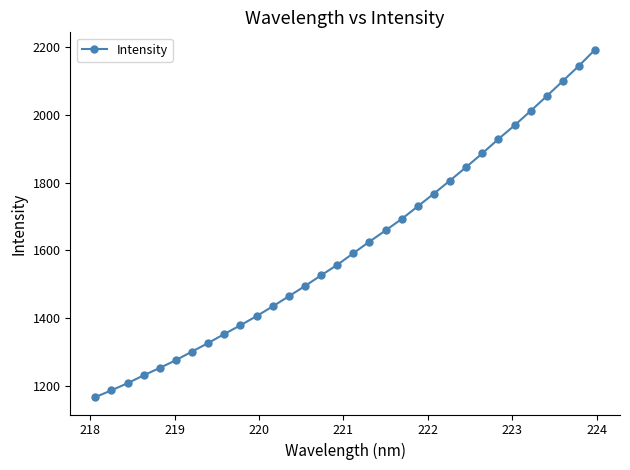

What is the value of the 24th point from the left?

1845.4